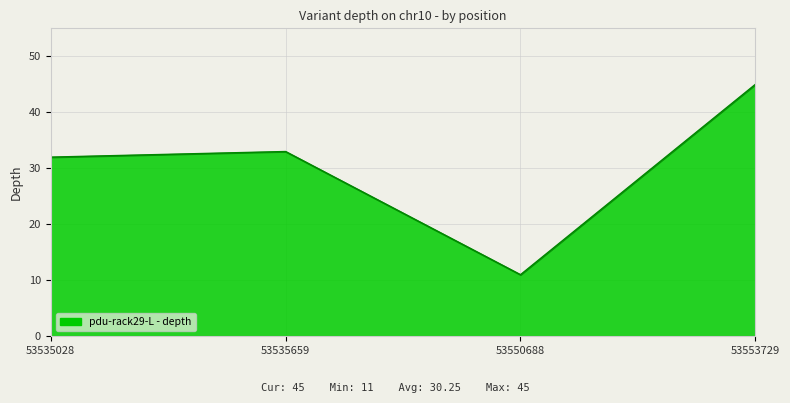

What is the minimum value shown in the chart?

11